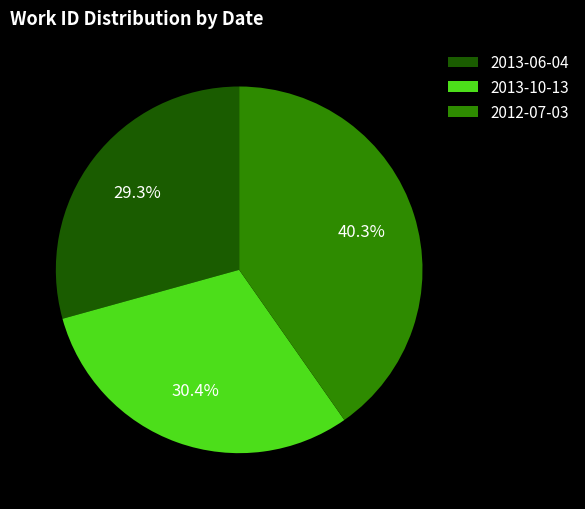

Combined, what portion of the pie is 2012-07-03 and 2013-10-13?

70.7%